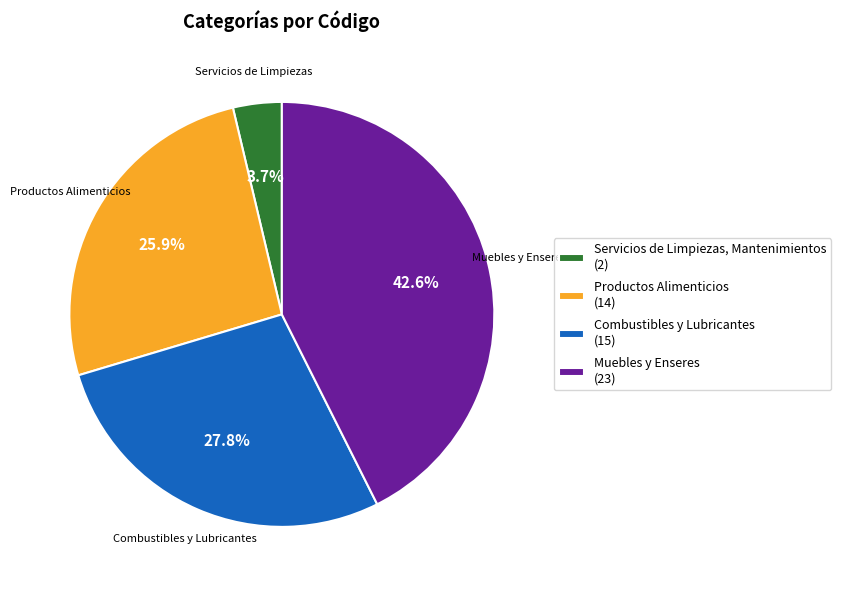

How much of the chart is everything except Servicios de Limpiezas, Mantenimientos?

96.3%